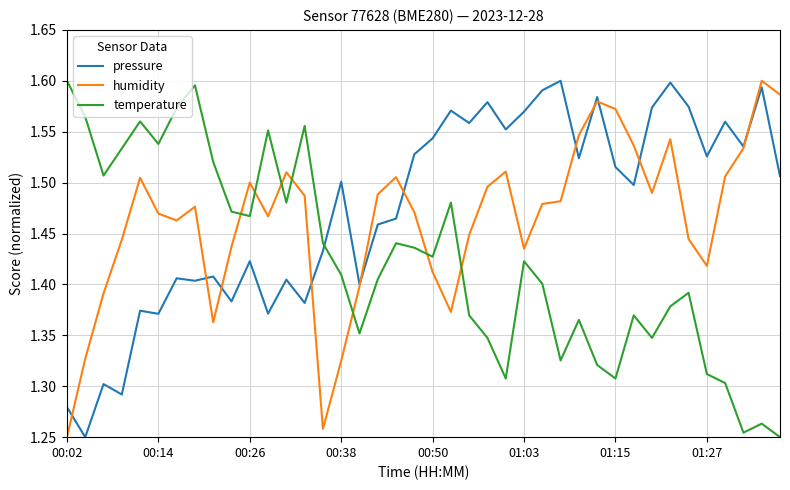

How many temperature values are between 1 and 2?

40